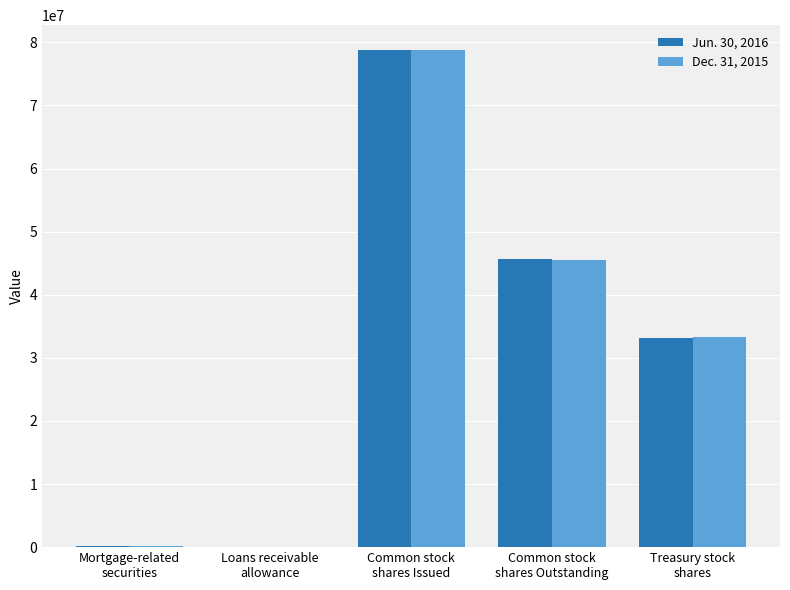

What is the sum of the Jun. 30, 2016 values at Mortgage-related
securities and Common stock
shares Outstanding?

45704761